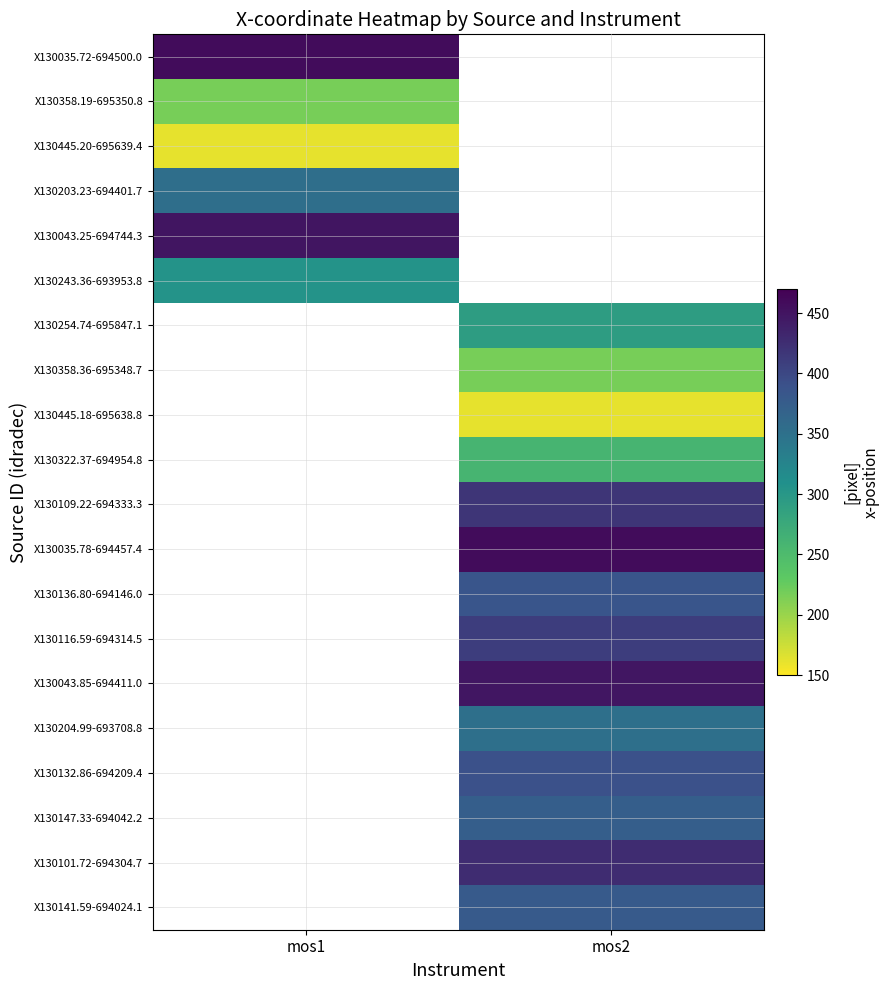

Rank the categories by X130043.25-694744.3 value from highest to lowest.

mos1, mos2